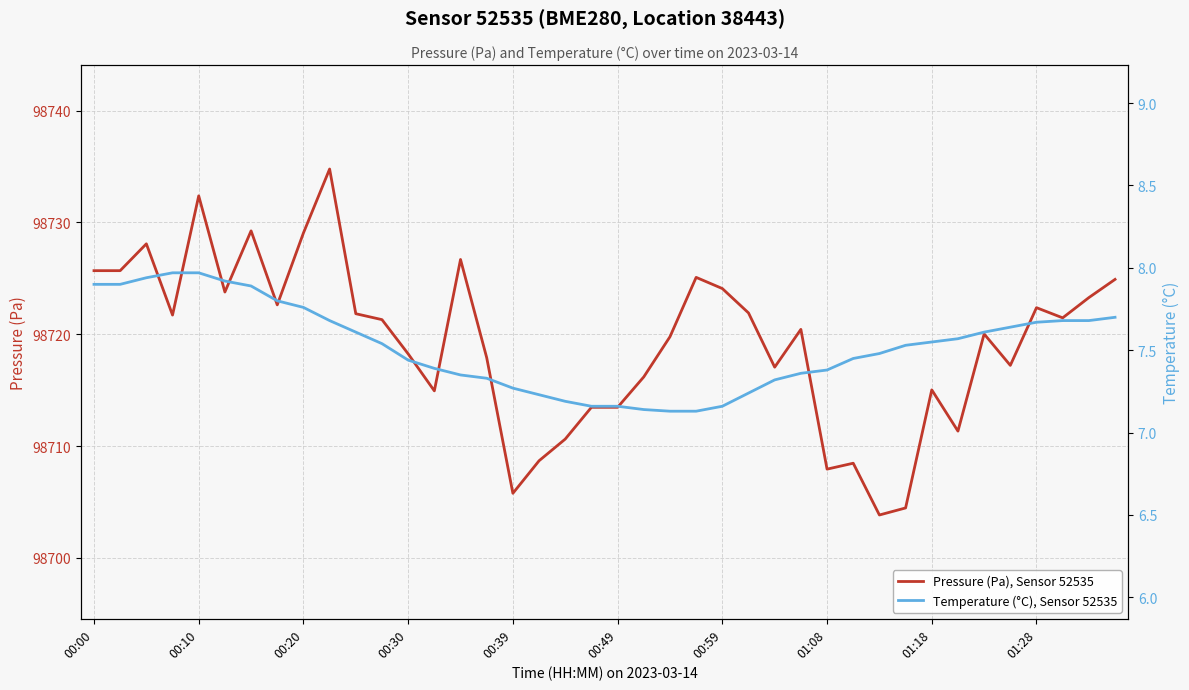

Between 10 and 25, which is larger?

25